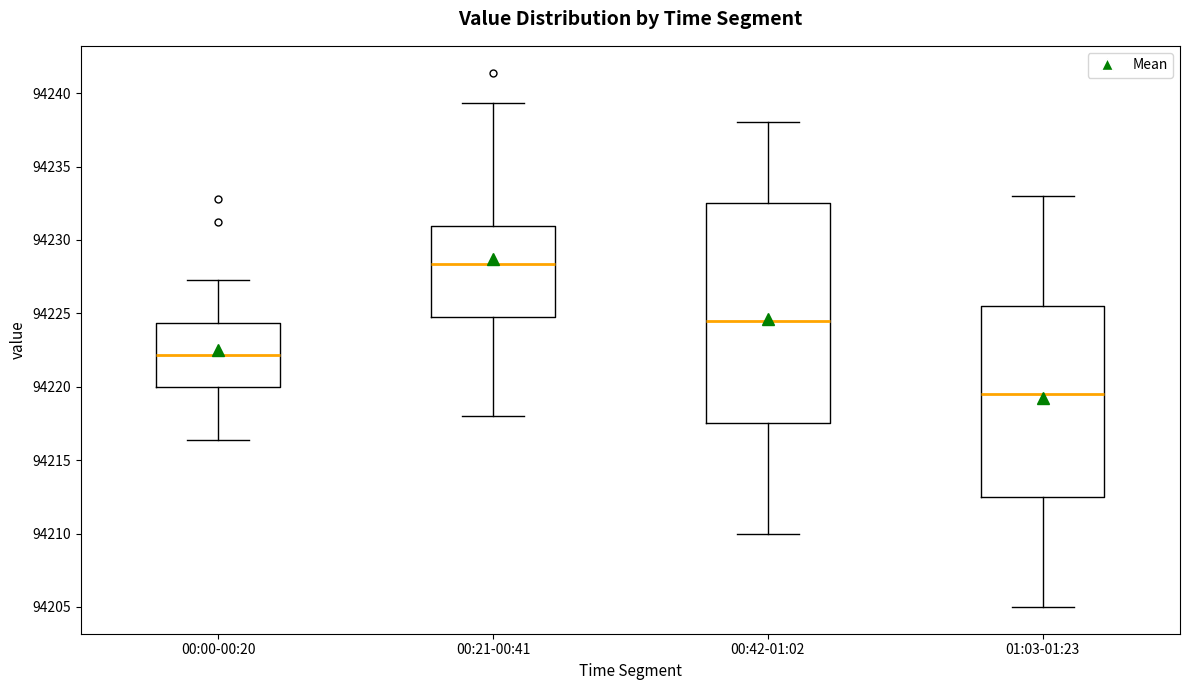

Reading left to right, read every box against the y-axis: the position of its median line, the range the box covers, and the ends of its whiskers. The values are not printed on the chart, so give them approximately, as read against the axis.

00:00-00:20: median 94222.0, box 94220.0 to 94224.5, whiskers 94216.5 to 94227.5
00:21-00:41: median 94228.5, box 94225.0 to 94231.0, whiskers 94218.0 to 94239.5
00:42-01:02: median 94224.5, box 94217.5 to 94232.5, whiskers 94210.0 to 94238.0
01:03-01:23: median 94219.5, box 94212.5 to 94225.5, whiskers 94205.0 to 94233.0